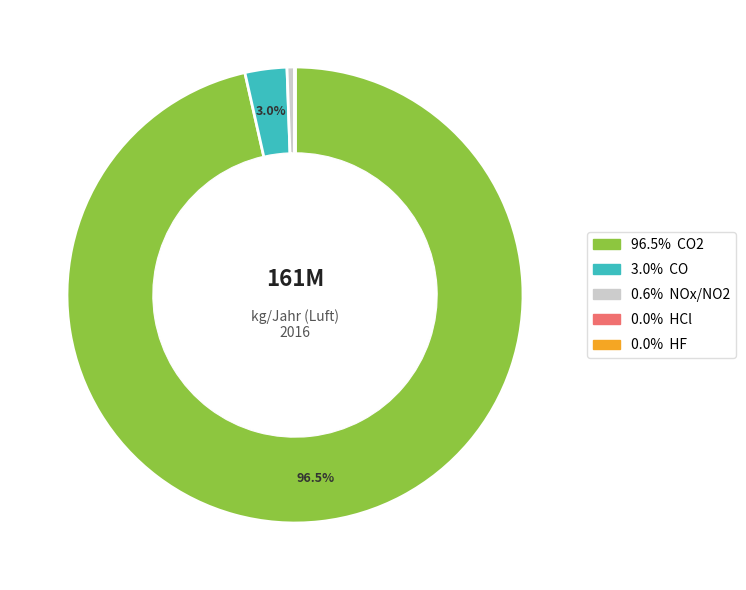

Is there a majority slice in this chart?

Yes